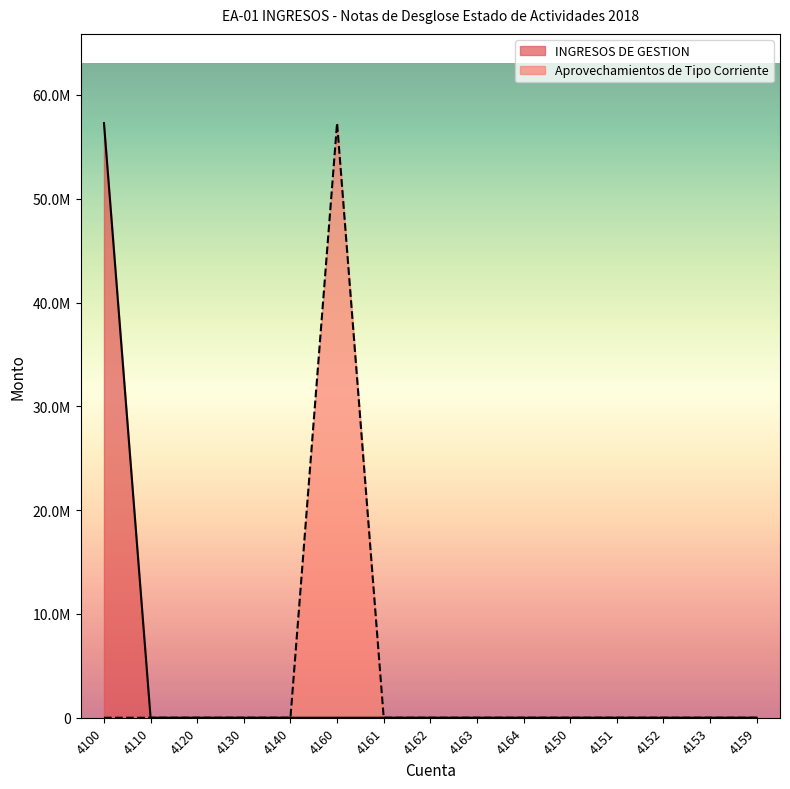

What is the sum of all Aprovechamientos de Tipo Corriente values?

57287037.2